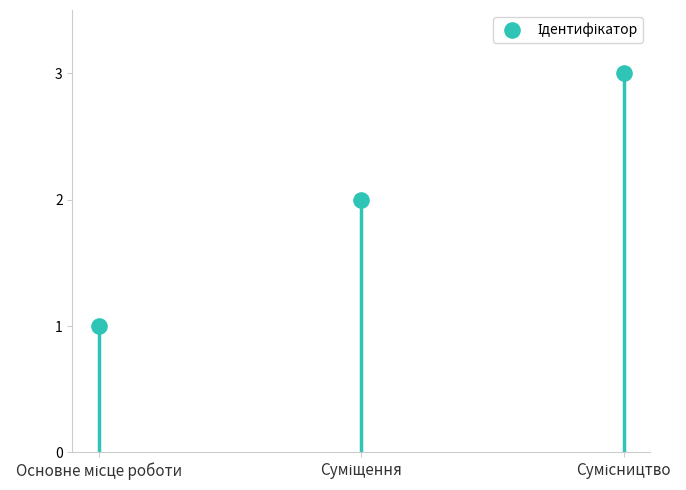

Which has a higher value, Сумісництво or Основне місце роботи?

Сумісництво